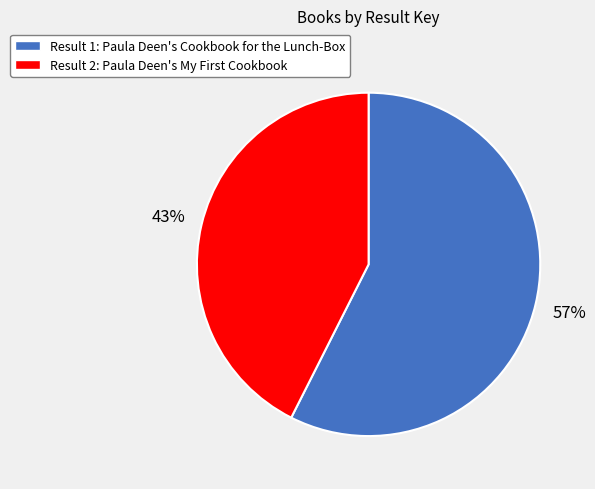

Is there any slice that represents more than half of the pie?

Yes